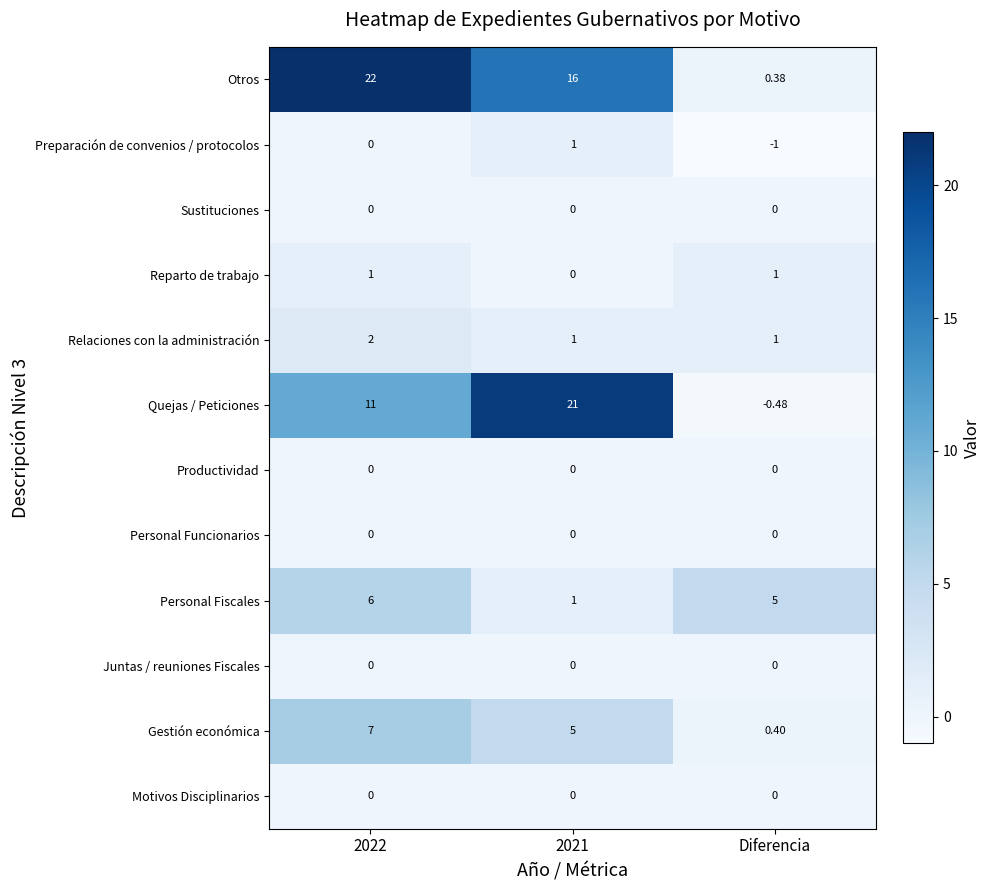

Which series has the widest spread of values?

Otros